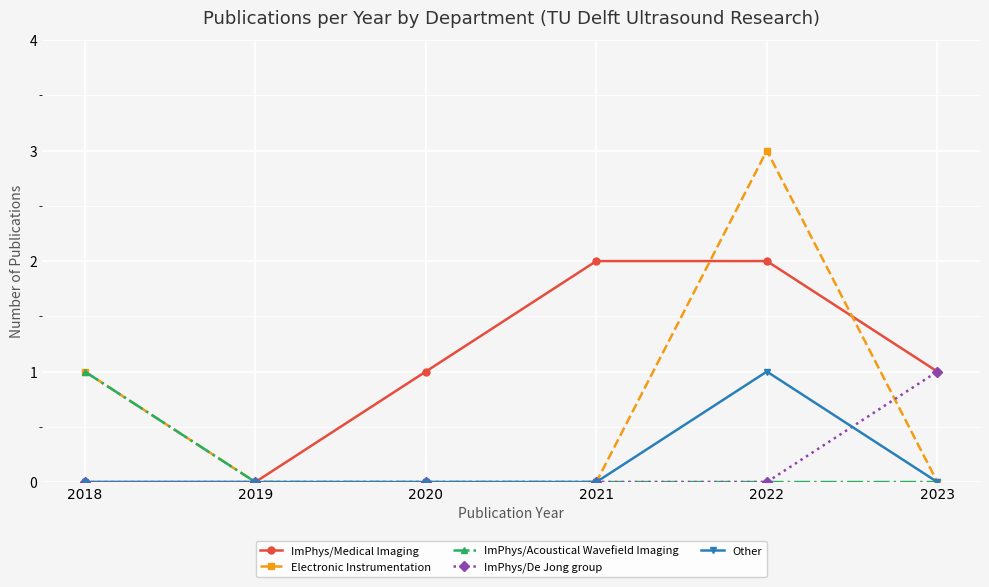

Which series has the widest spread of values?

Electronic Instrumentation